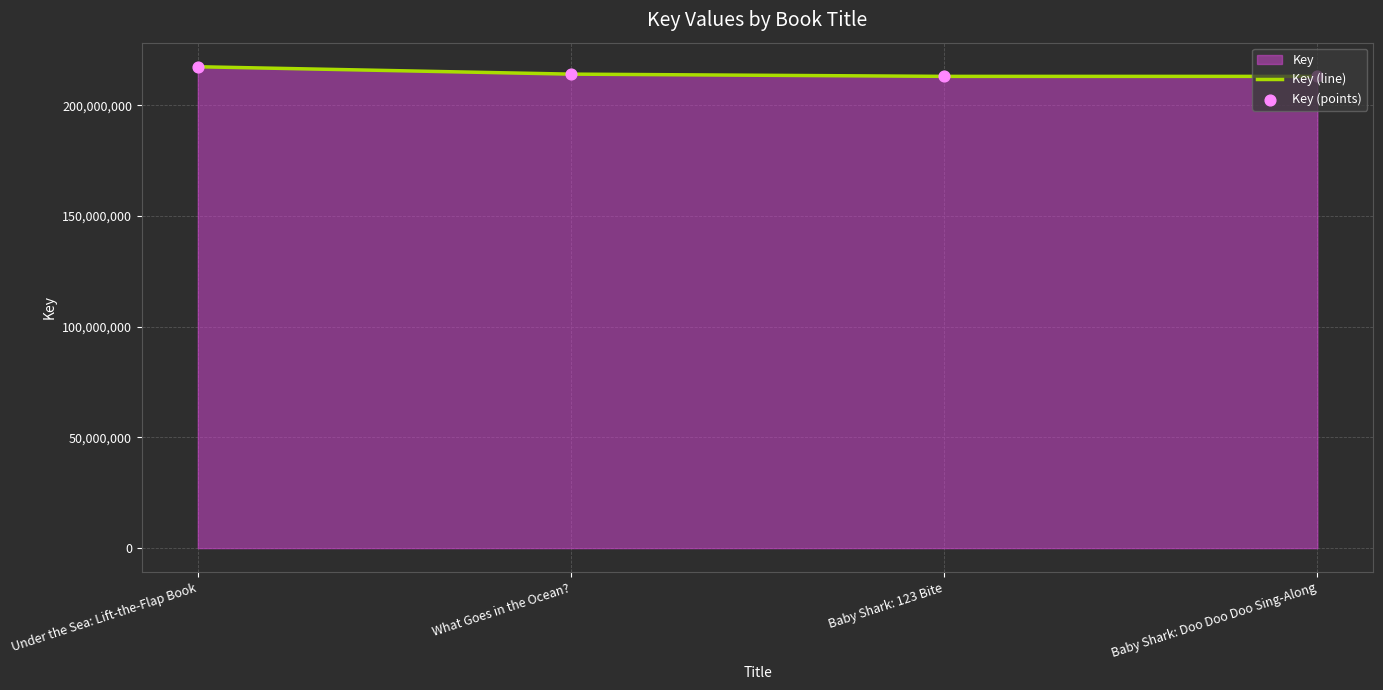

At how many categories does at least one series exceed 214963278?

1